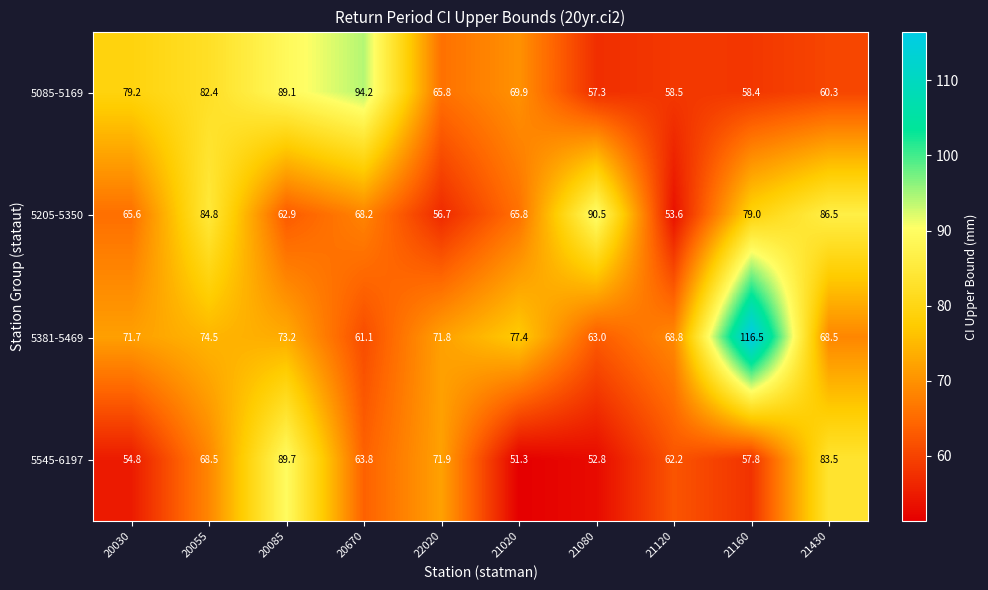

At which category is the sum across all series the highest?

20085